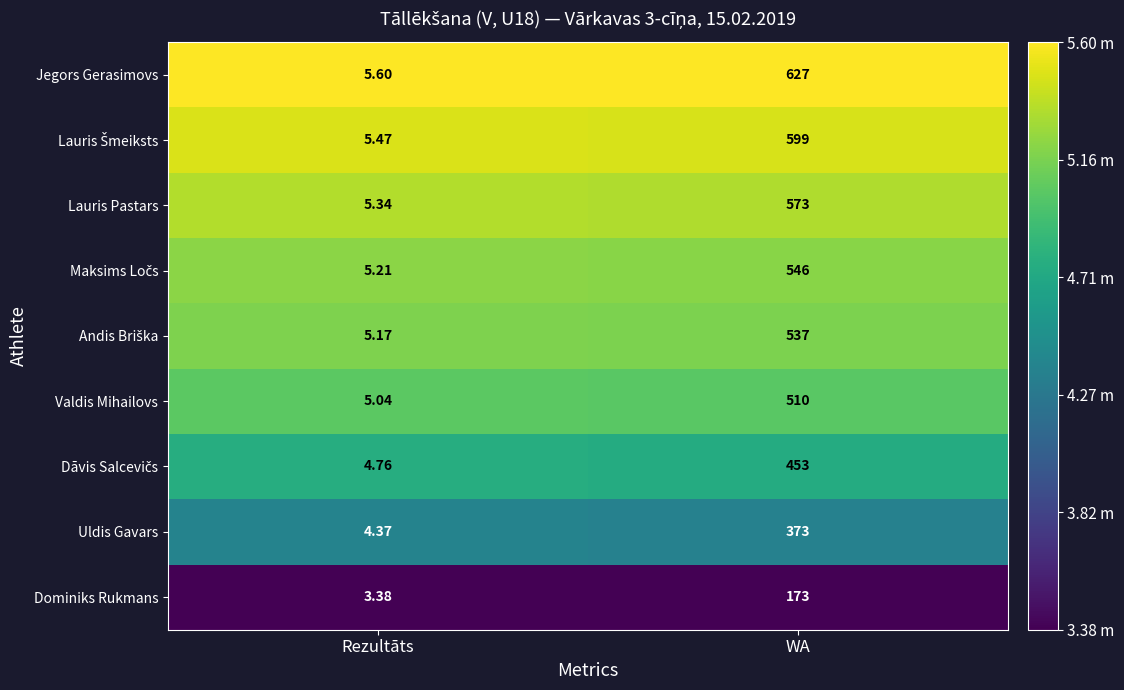

At which category is the sum across all series the highest?

WA